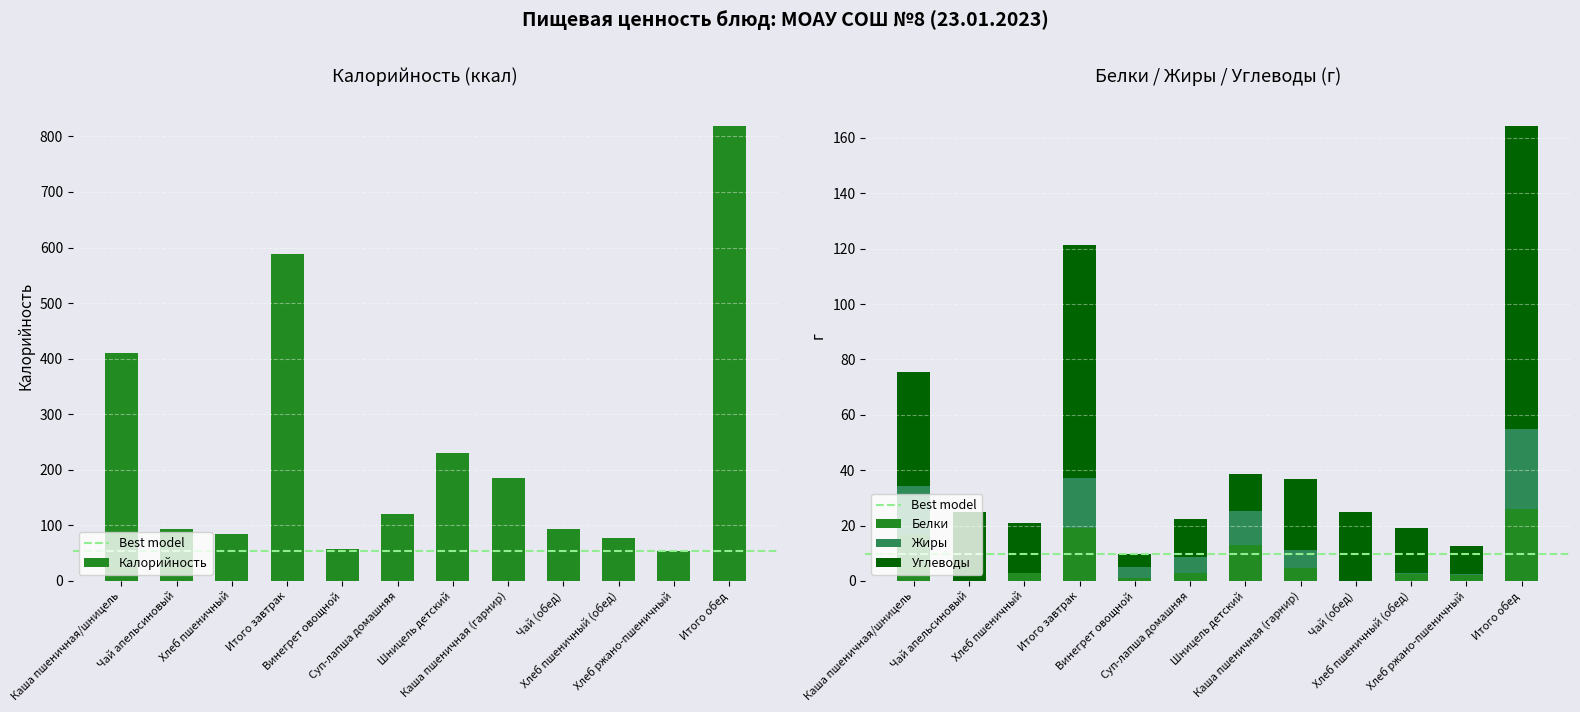

What is the difference between the maximum and minimum values in the Белки series?

25.9